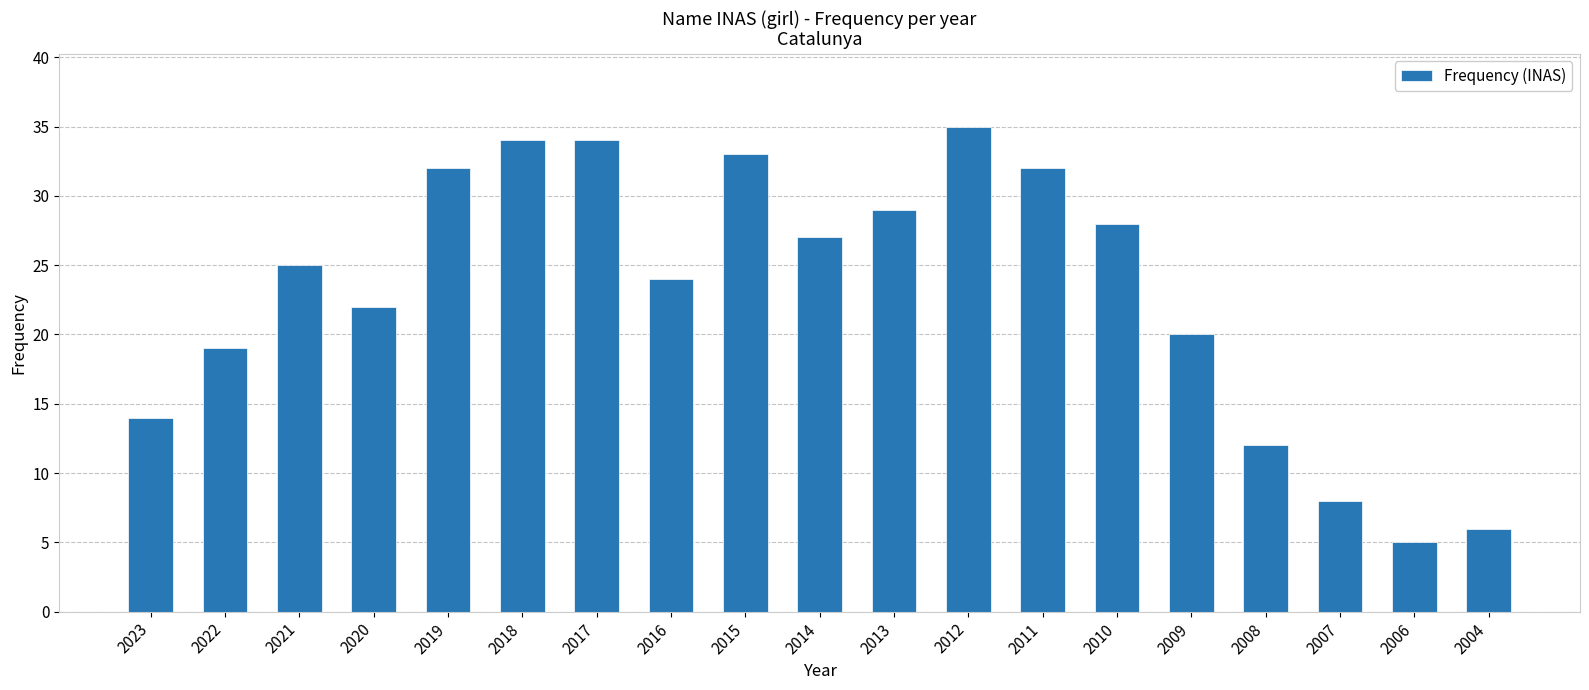

How many data points are less than 25?

9